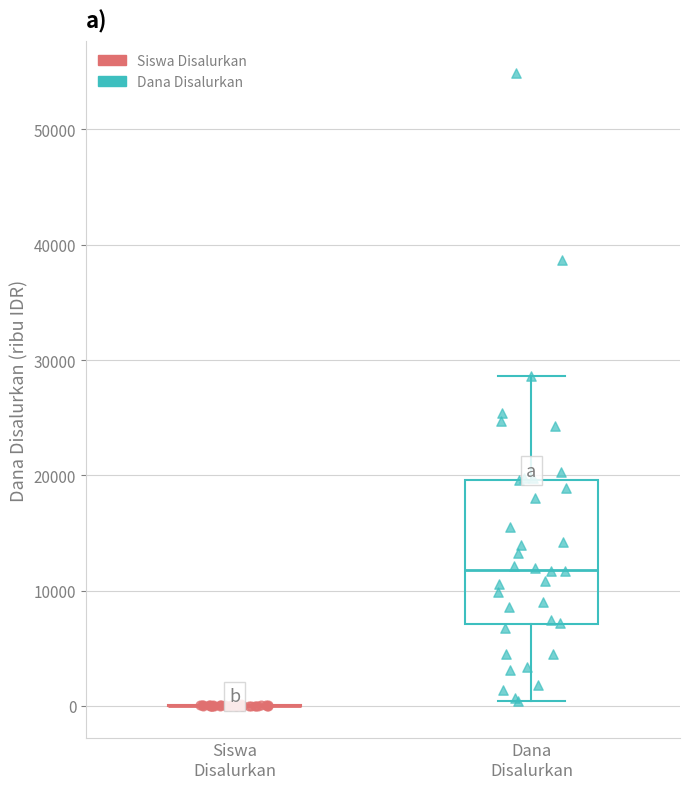

Which series reaches the maximum Y coordinate?

Dana Disalurkan